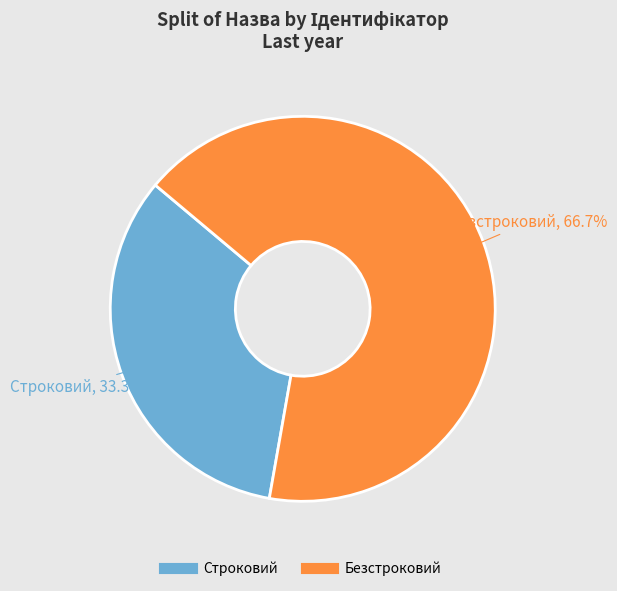

What percentage is the Строковий slice, to the nearest percent?

33%